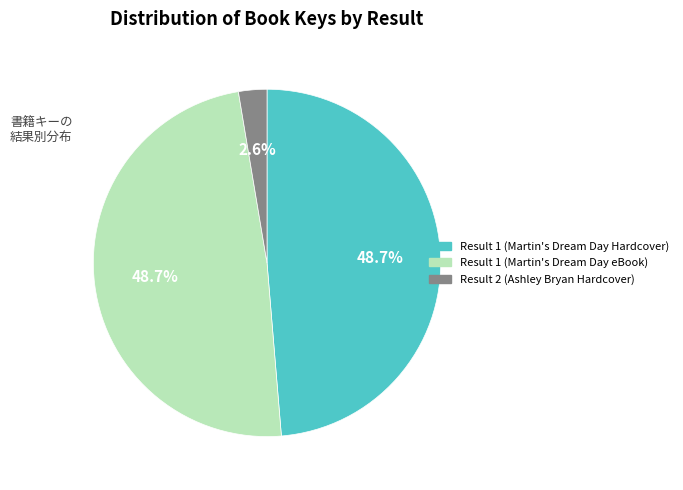

How many slices are in this pie chart?

3